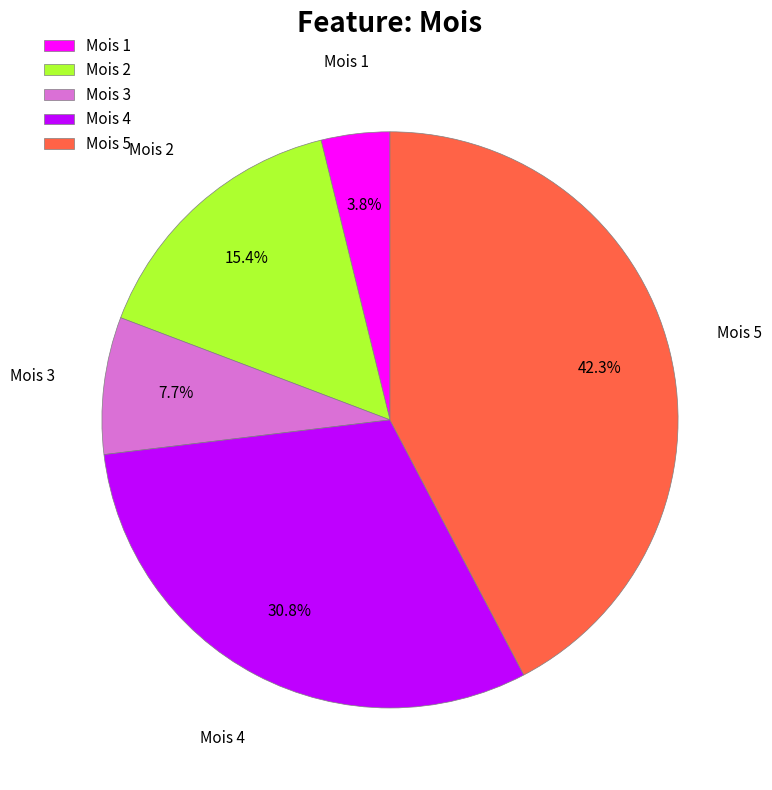

Does Mois 2 account for over 50% of the chart?

No